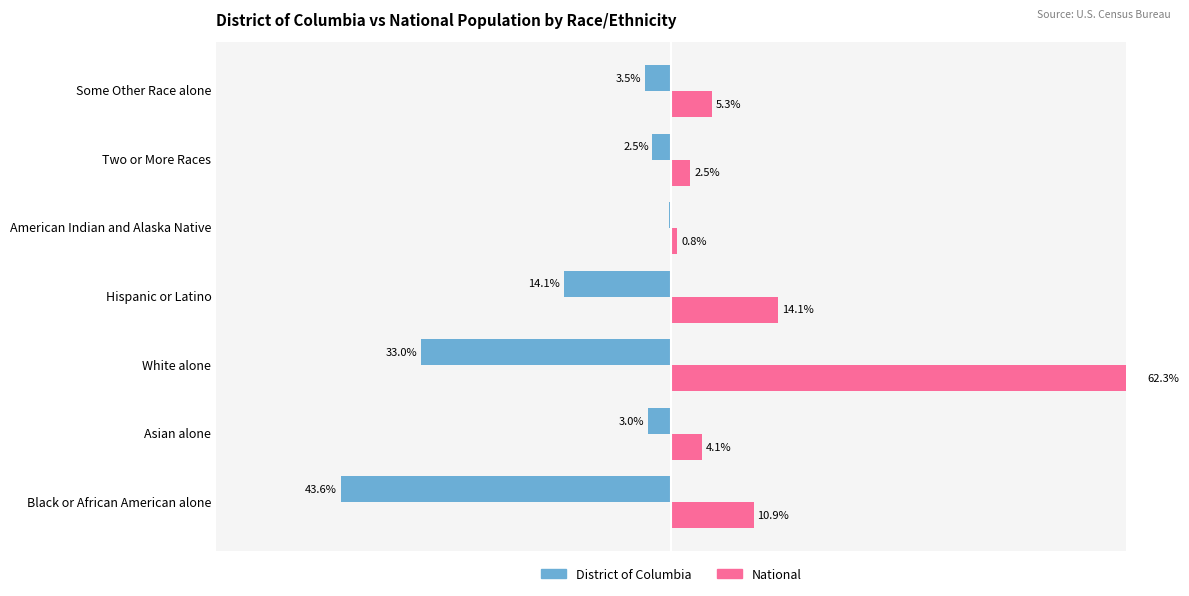

Which series changed the most between Asian alone and White alone?

National